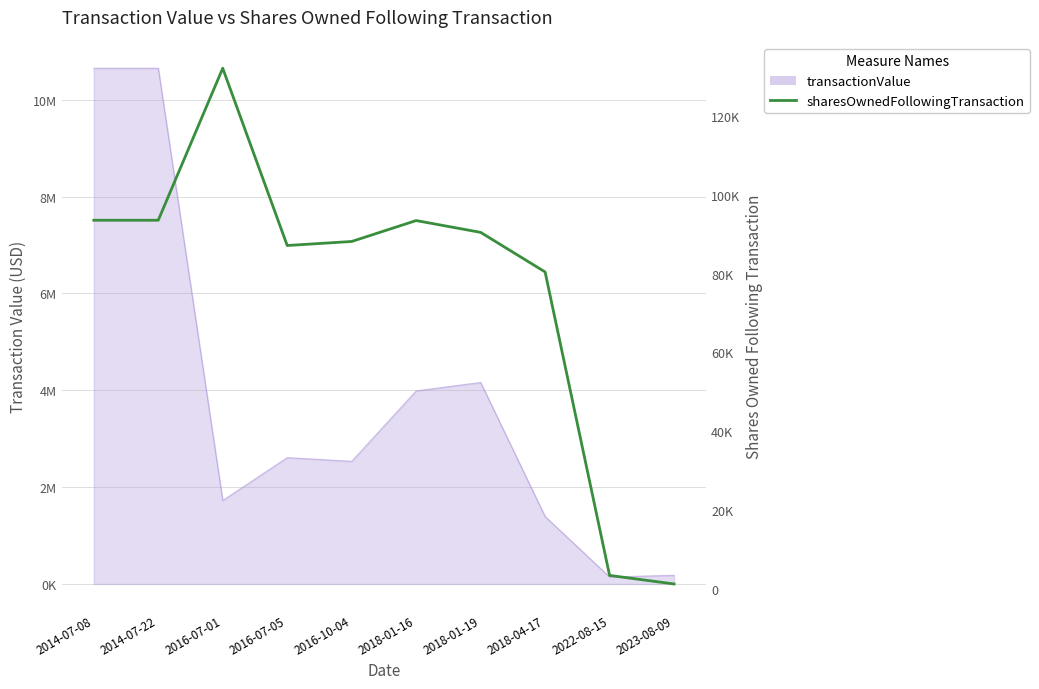

Does the chart display data point markers on the line(s)?

No